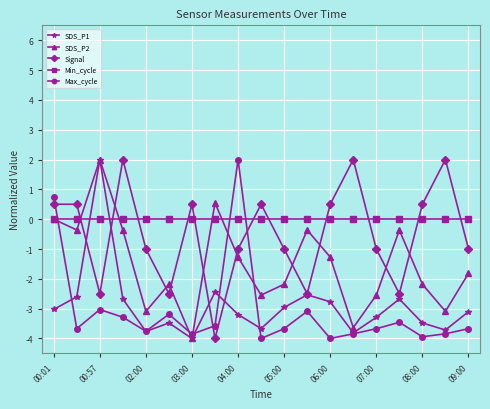

Does the chart display data point markers on the line(s)?

Yes